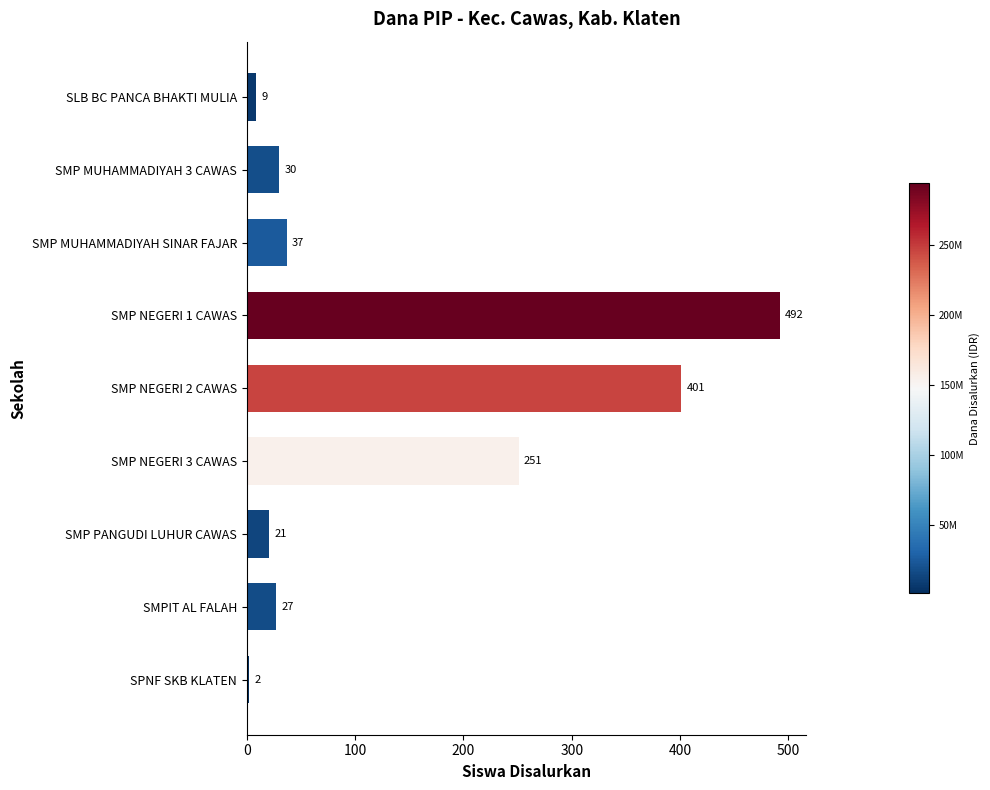

What is the change in value from SMP NEGERI 1 CAWAS to SPNF SKB KLATEN?

-490